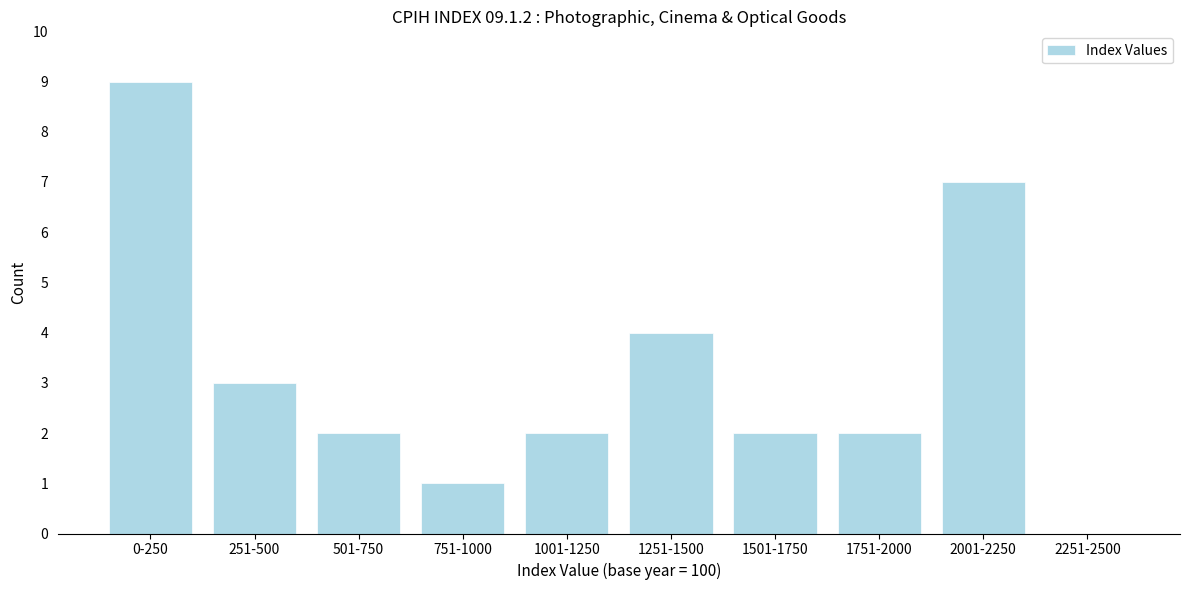

Reading left to right, what are all the values shown in this chart?

0-250=9	251-500=3	501-750=2	751-1000=1	1001-1250=2	1251-1500=4	1501-1750=2	1751-2000=2	2001-2250=7	2251-2500=0